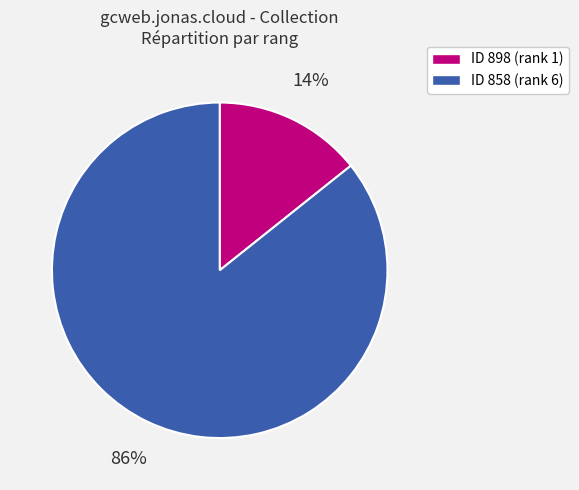

Count the number of slices in the pie.

2